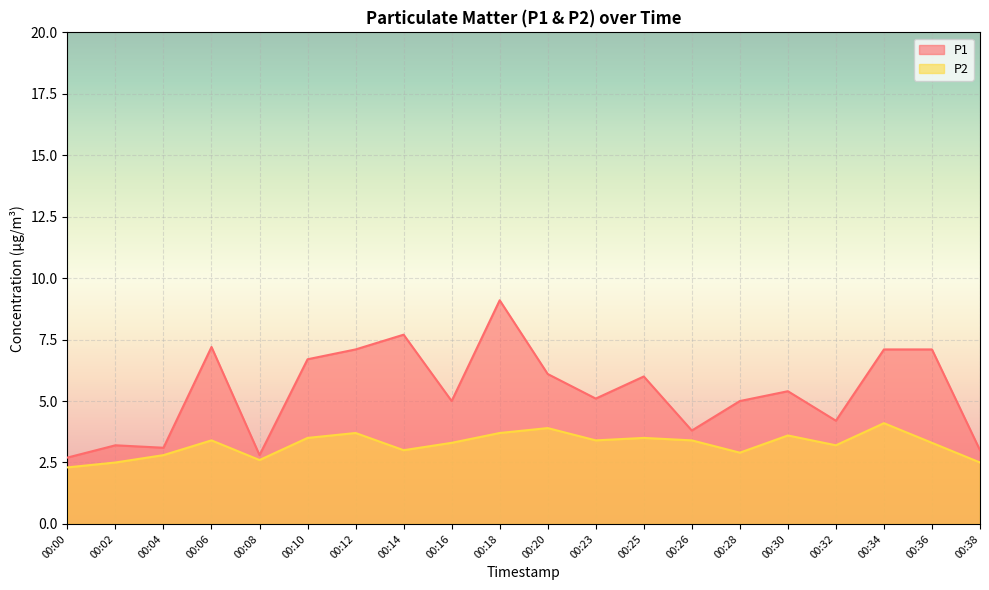

True or false: P2 and P1 intersect in this chart.

False